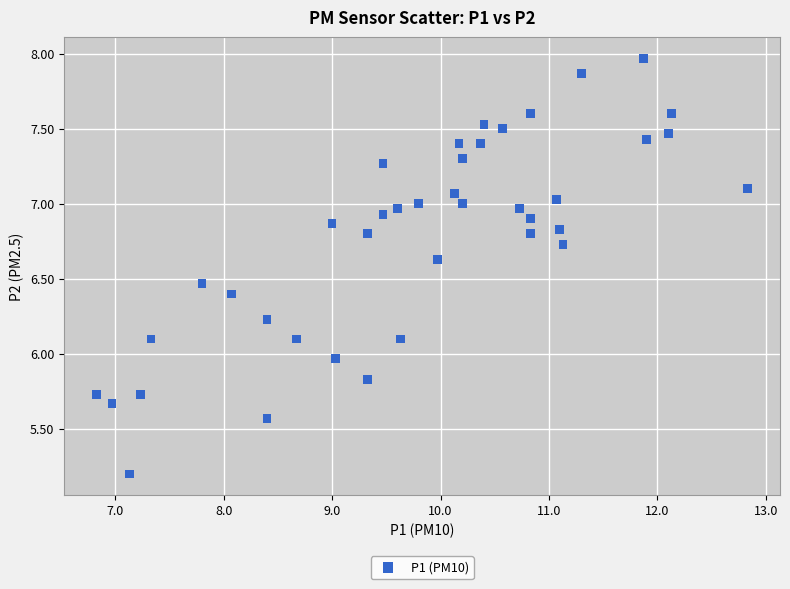

What is the range of Y values (max minus min)?

2.8